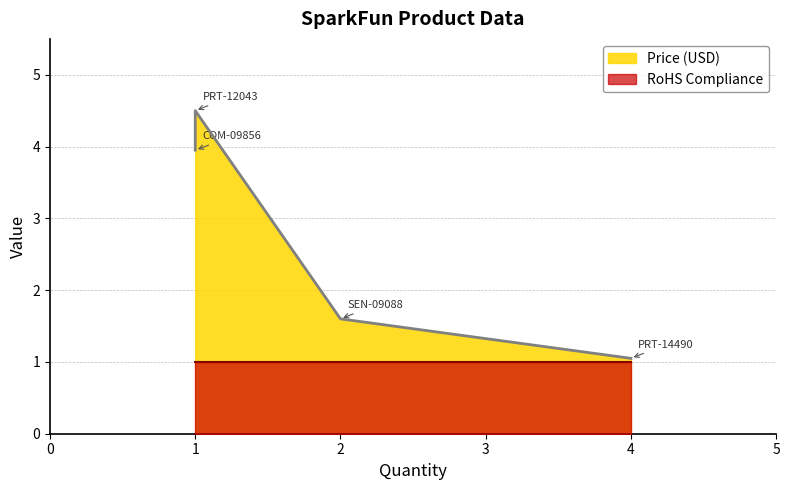

At PRT-12043, list the series in order from largest to smallest.

Price (USD), RoHS Compliance